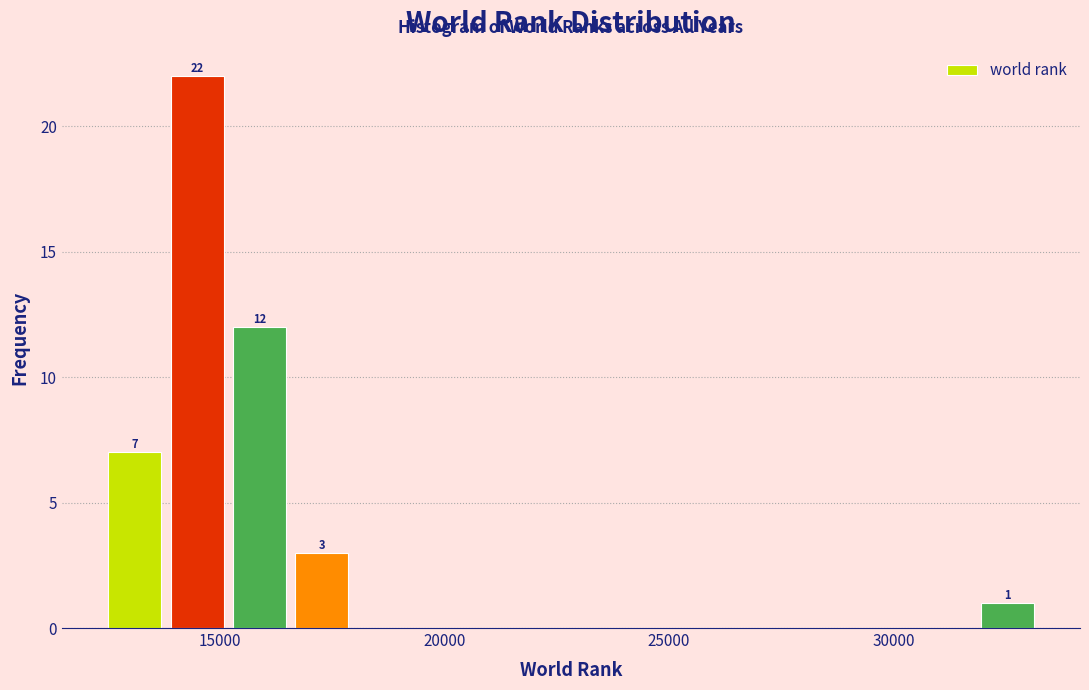

Around what value on the x-axis is the tallest bar? Give the approximate position of its centre, as read against the axis.

14500